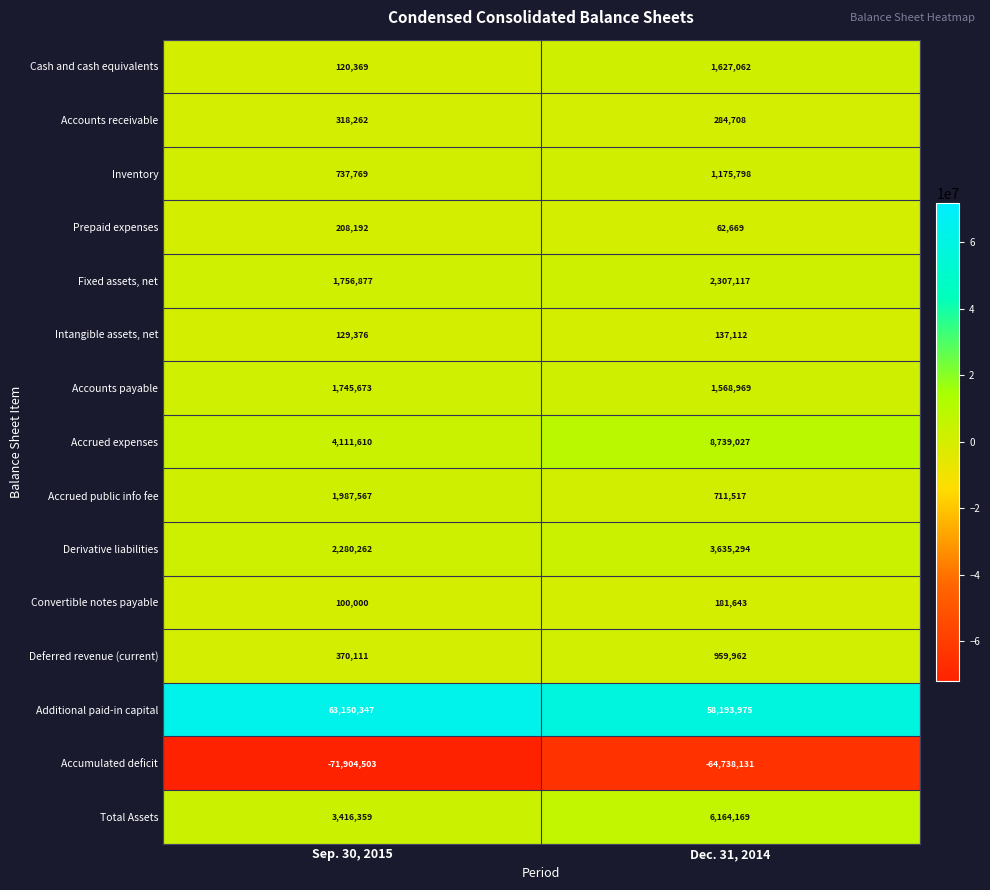

What value does the Derivative liabilities series have at Sep. 30, 2015?

2280262